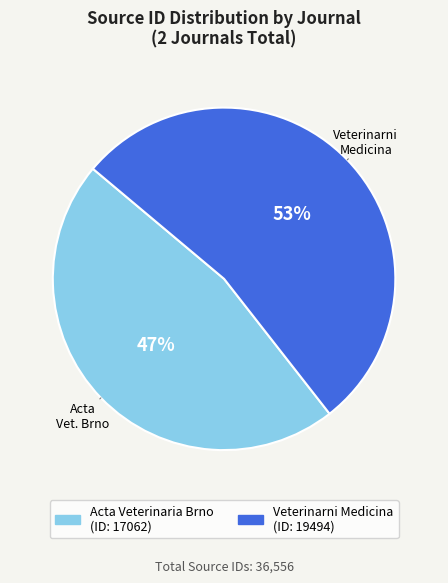

To the nearest percent, what is the average slice percentage?

50%